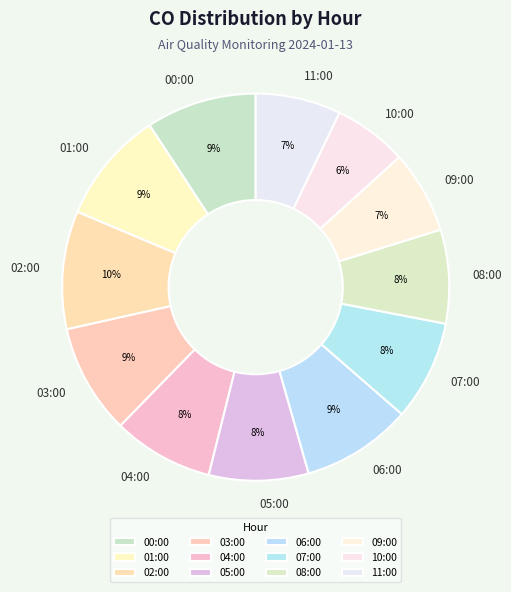

The 09:00 slice represents 1% of the pie. True or false?

False